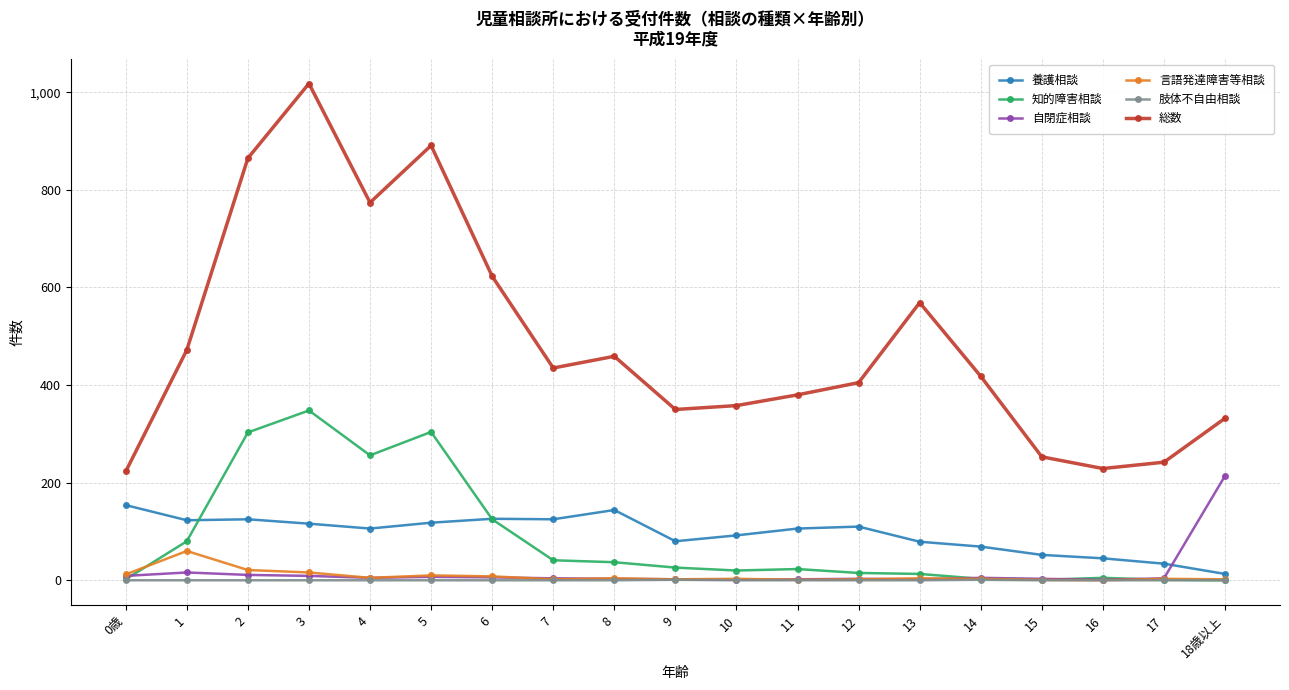

Is it true that 総数 equals 139 at 13?

False